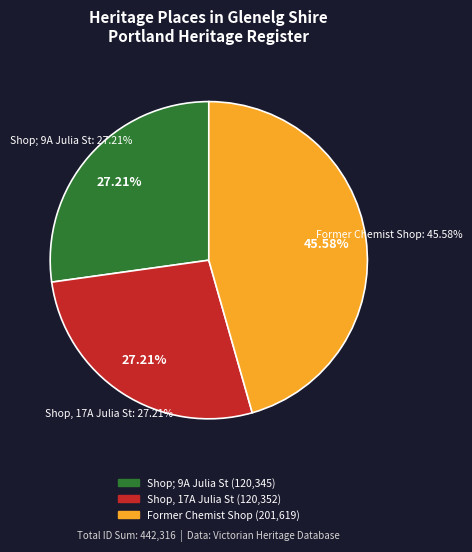

To the nearest percent, what percentage of the pie is Shop; 9A Julia Street?

27%